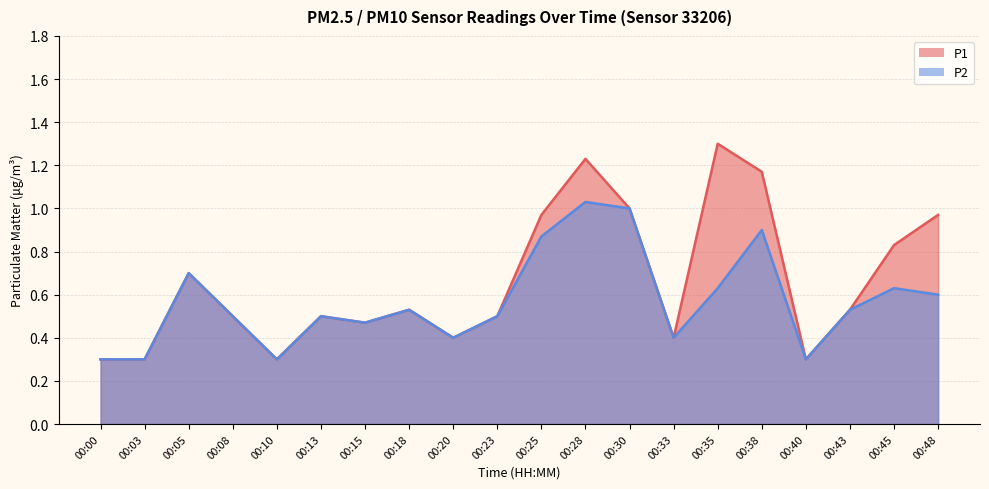

True or false: P2 and P1 intersect in this chart.

False